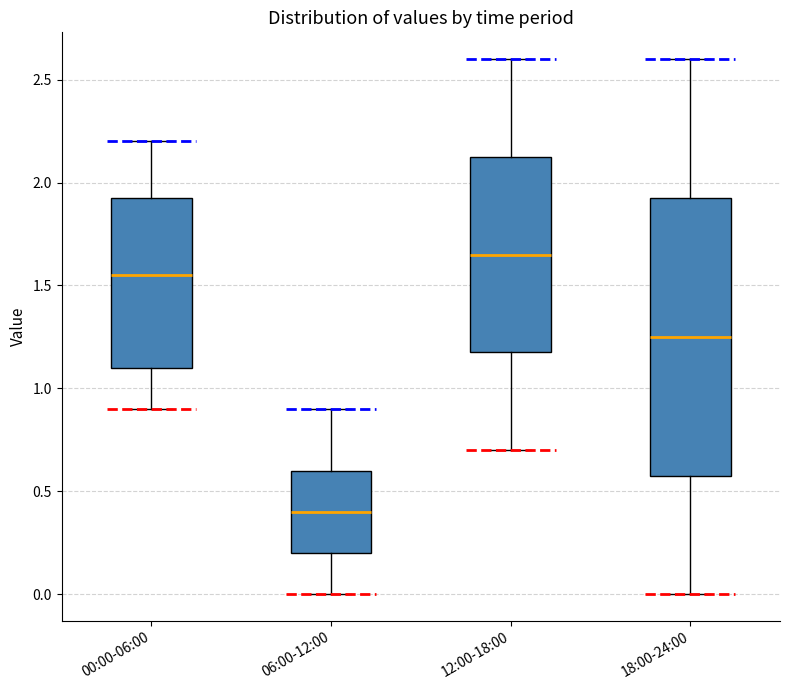

Where does the median line of the box for 06:00-12:00 sit on the y-axis? The values are not printed on the chart, so give them approximately, as read against the axis.

0.40